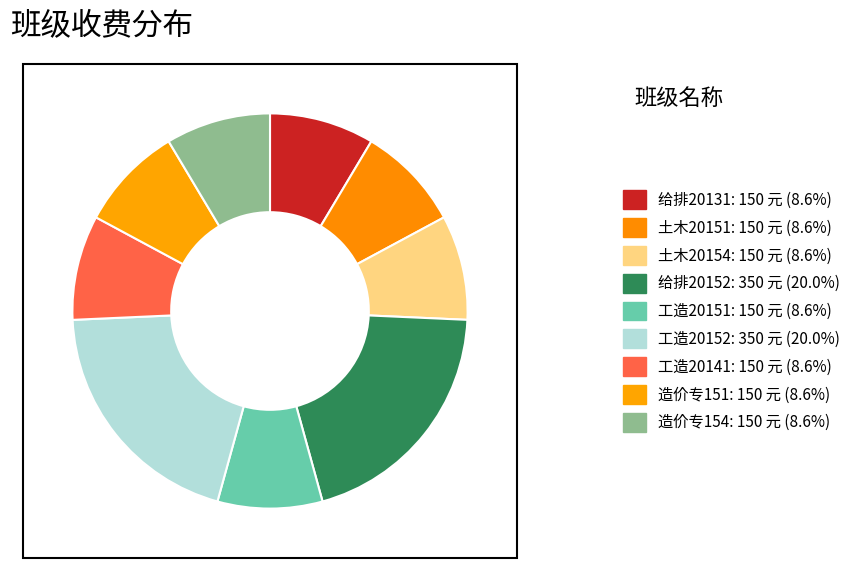

How many segments does this pie chart have?

9